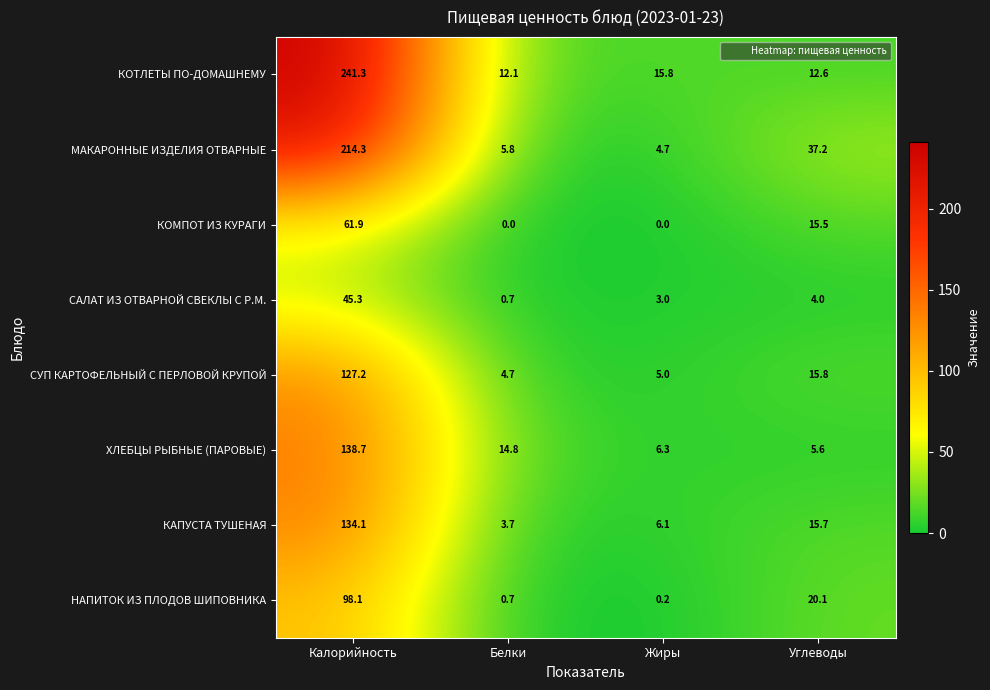

At which category is the sum across all series the highest?

Калорийность